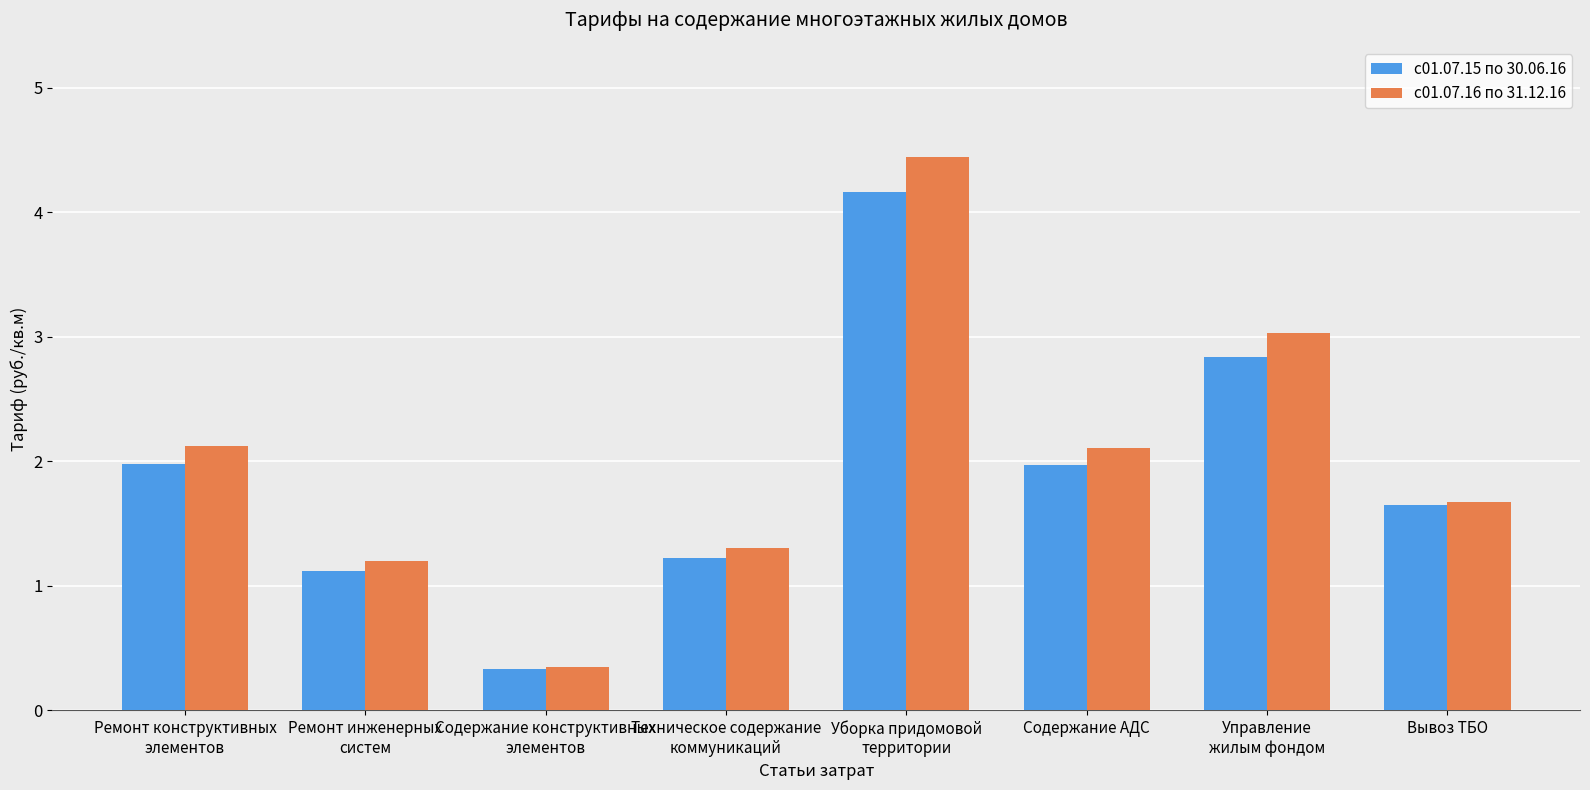

Rank the series by their average value, from highest to lowest.

с01.07.16 по 31.12.16, с01.07.15 по 30.06.16